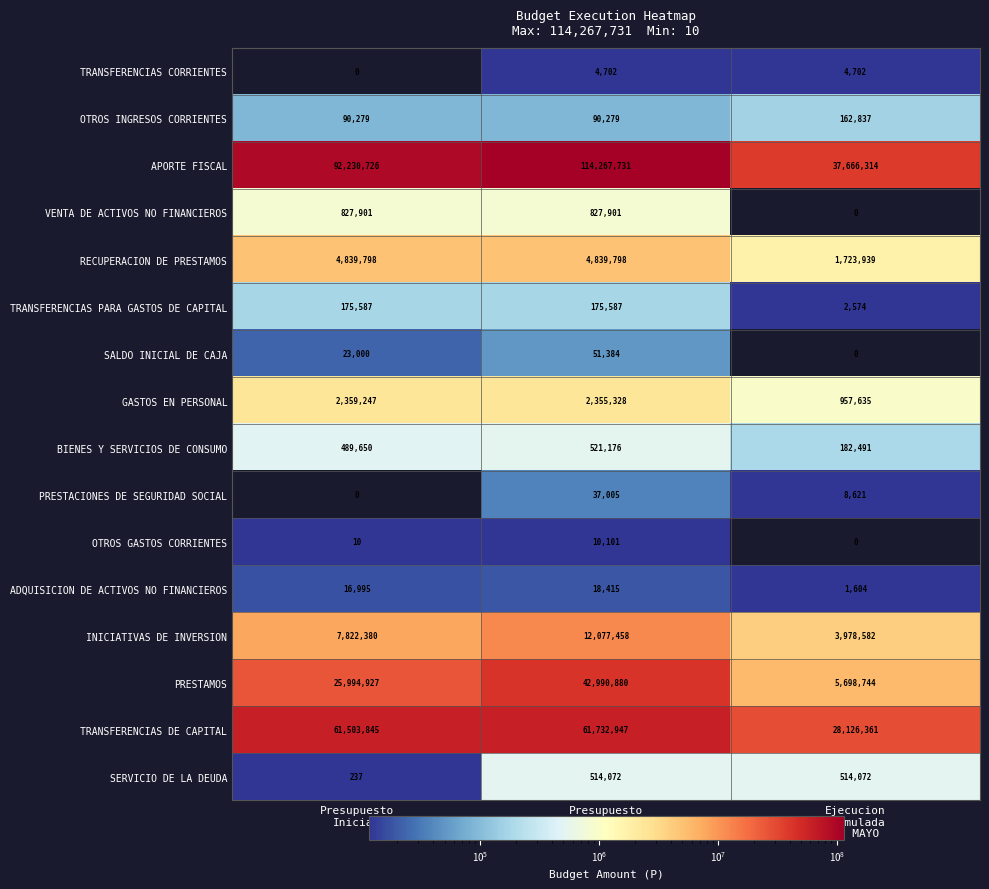

What is the highest value of the INICIATIVAS DE INVERSION series?

12077458